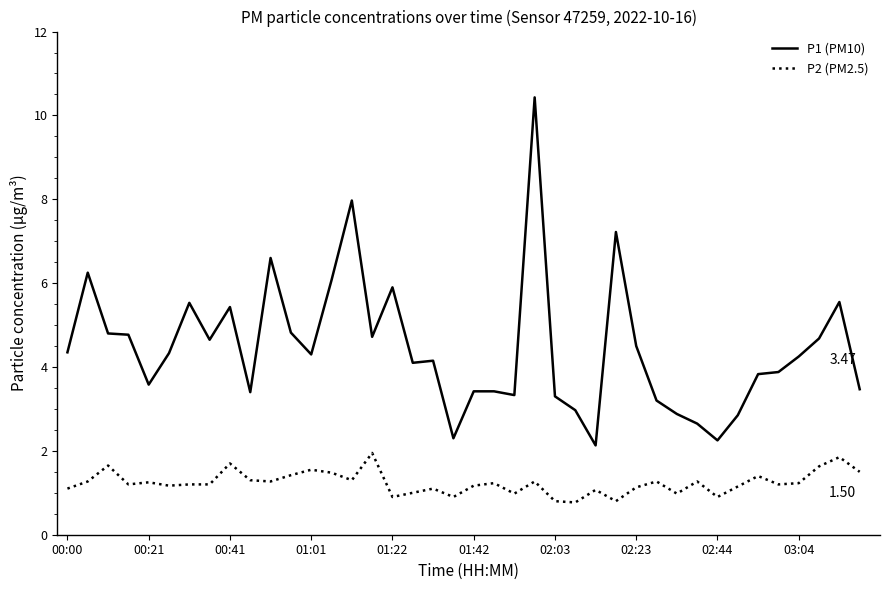

Rank the series by their average value, from lowest to highest.

P2 (PM2.5), P1 (PM10)